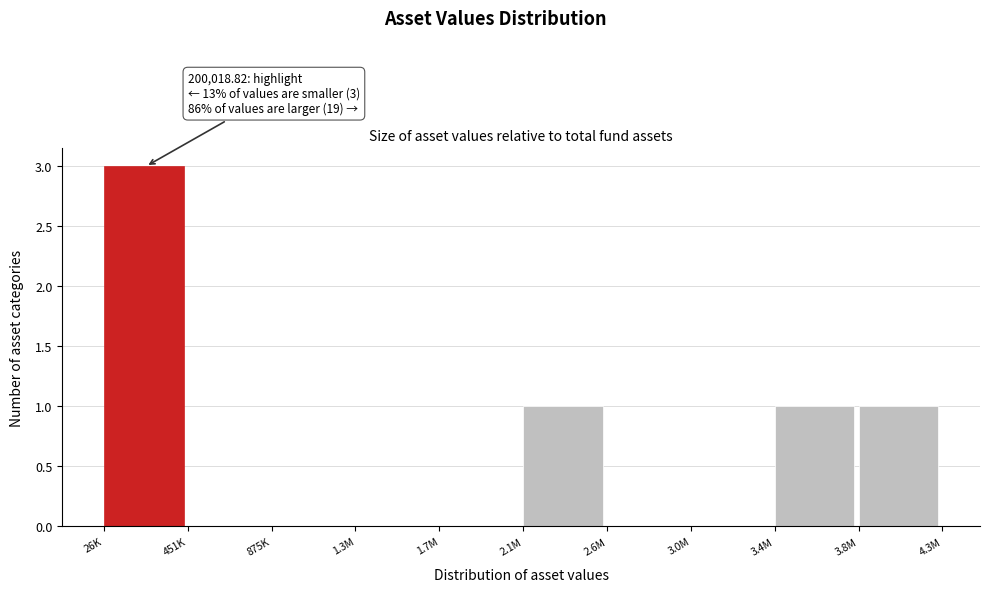

Reading left to right, what are all the values shown in this chart?

26K=3	451K=0	875K=0	1.3M=0	1.7M=0	2.1M=1	2.6M=0	3.0M=0	3.4M=1	3.8M=1